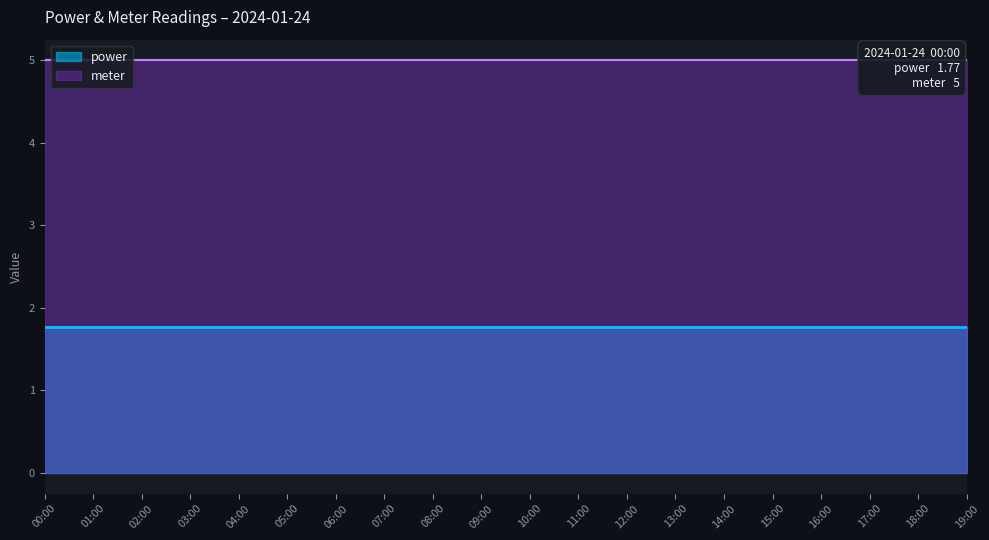

Where is power nearest to the value 1?

00:00